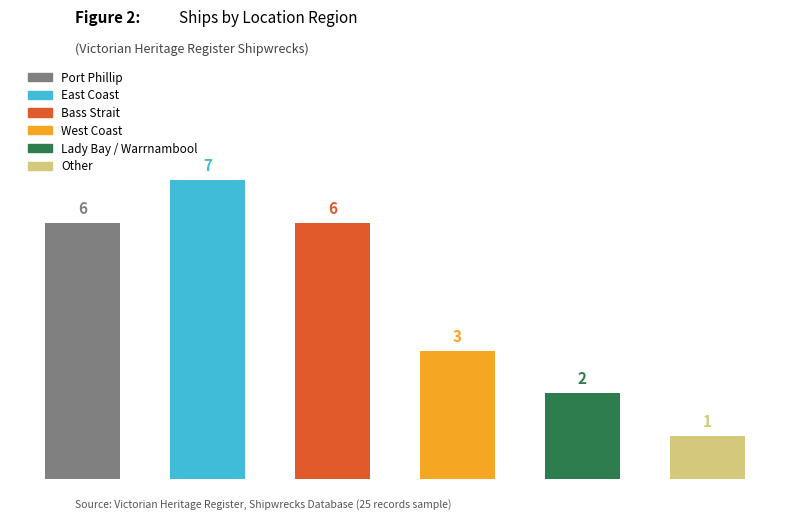

How many values are below 6?

3